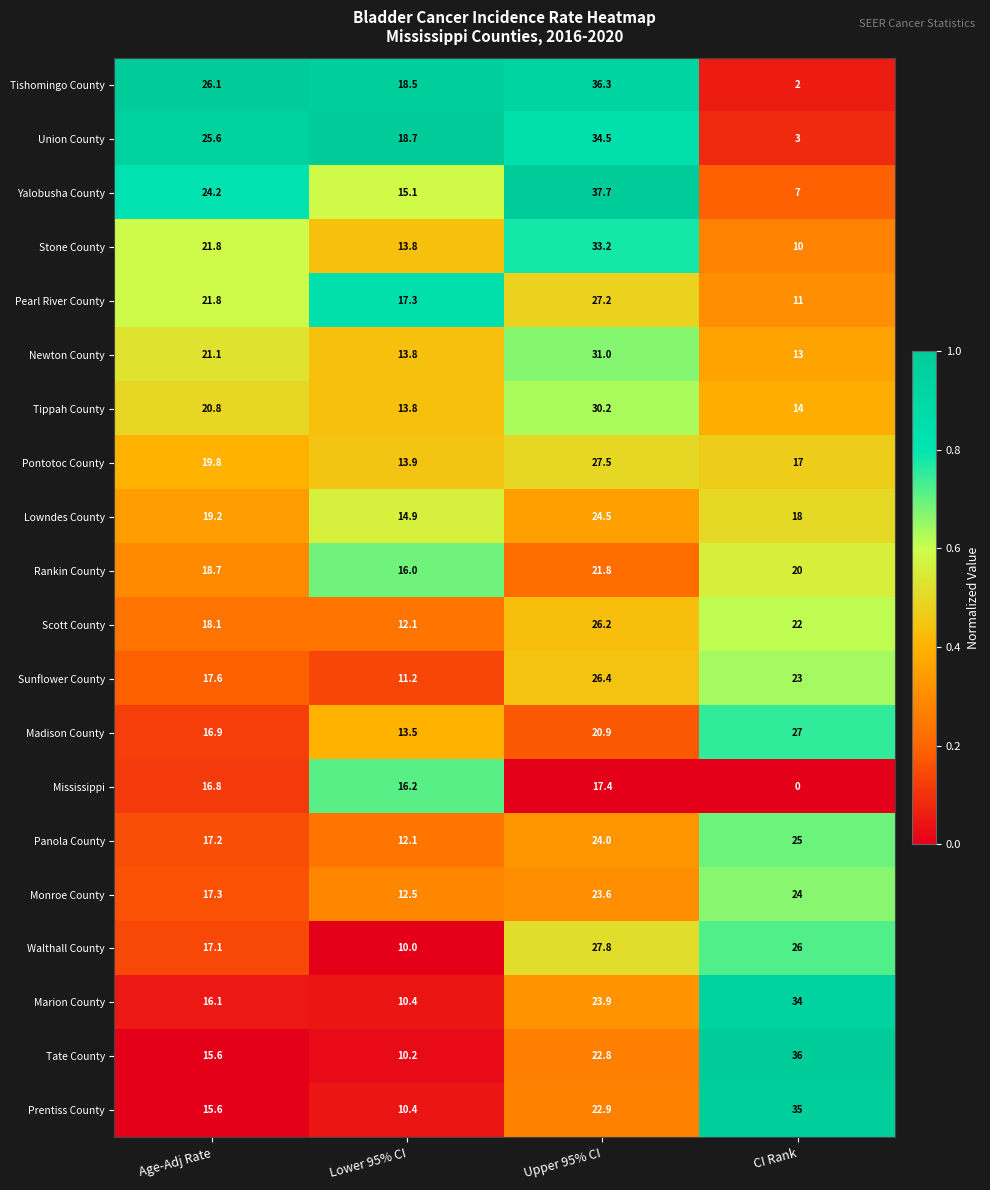

What is the total value across all series at Upper 95% CI?

539.8